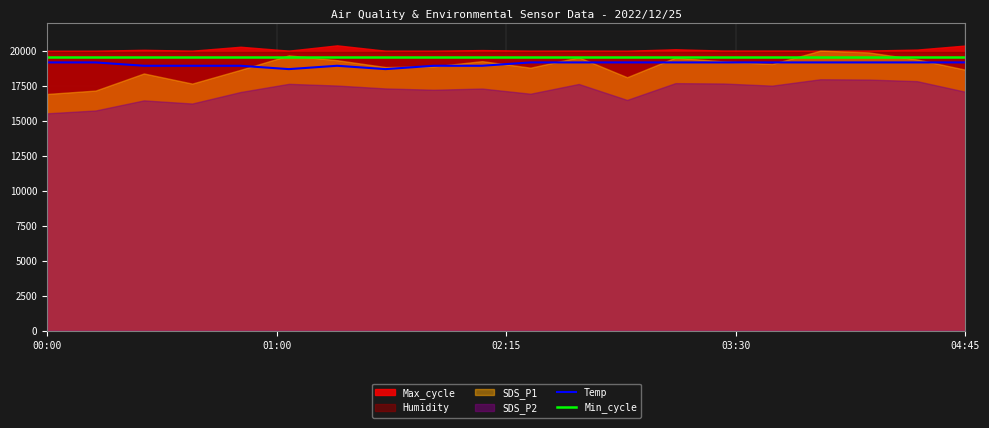

What is the maximum value for Temp?

19200